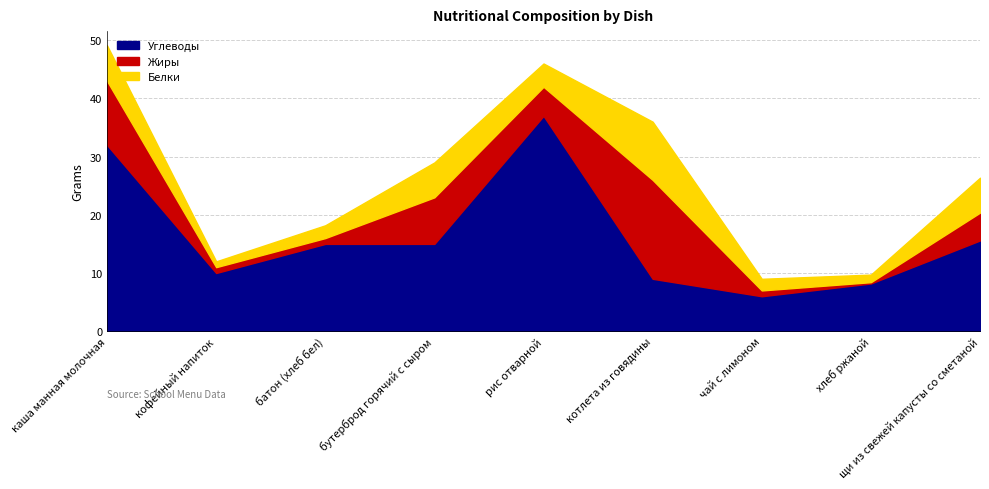

How many interior local peaks does the Белки series have?

2